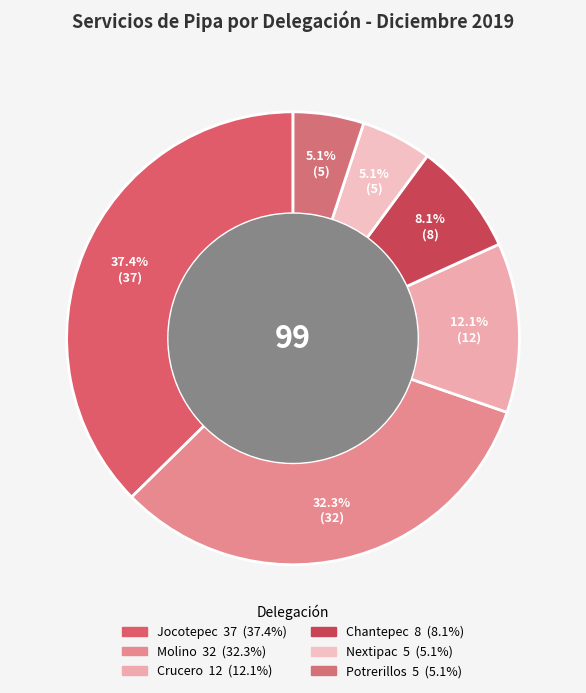

Approximately how many times larger is the value at Crucero compared to Nextipac?

2.4